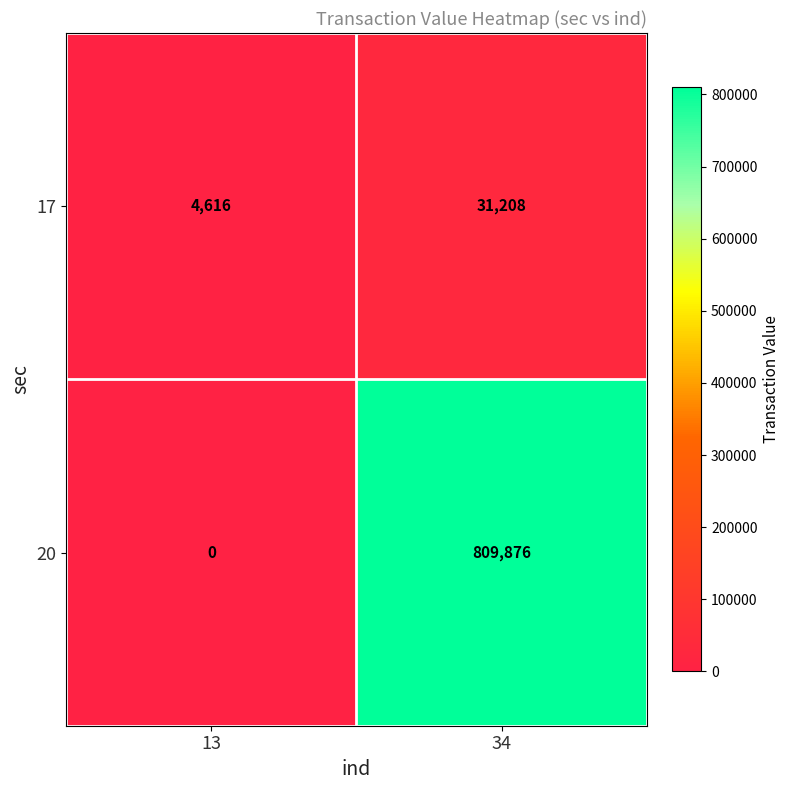

How many series are shown in this chart?

2